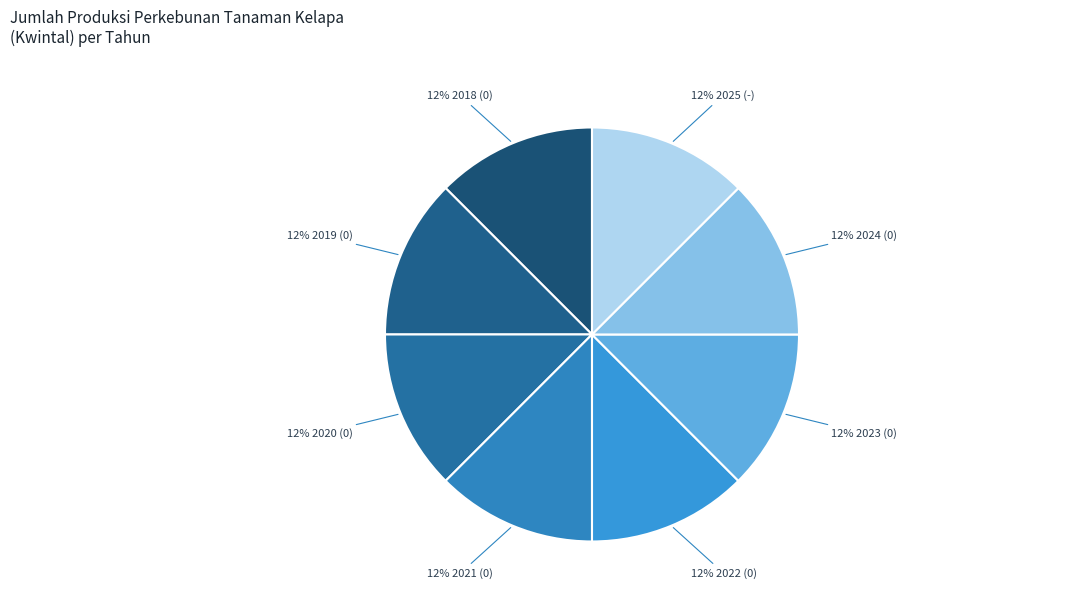

How many segments does this pie chart have?

8